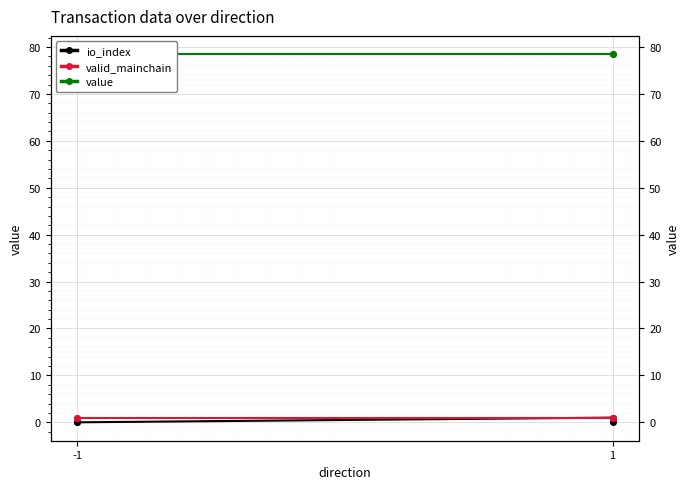

What are all the series names shown in the legend?

io_index, valid_mainchain, value